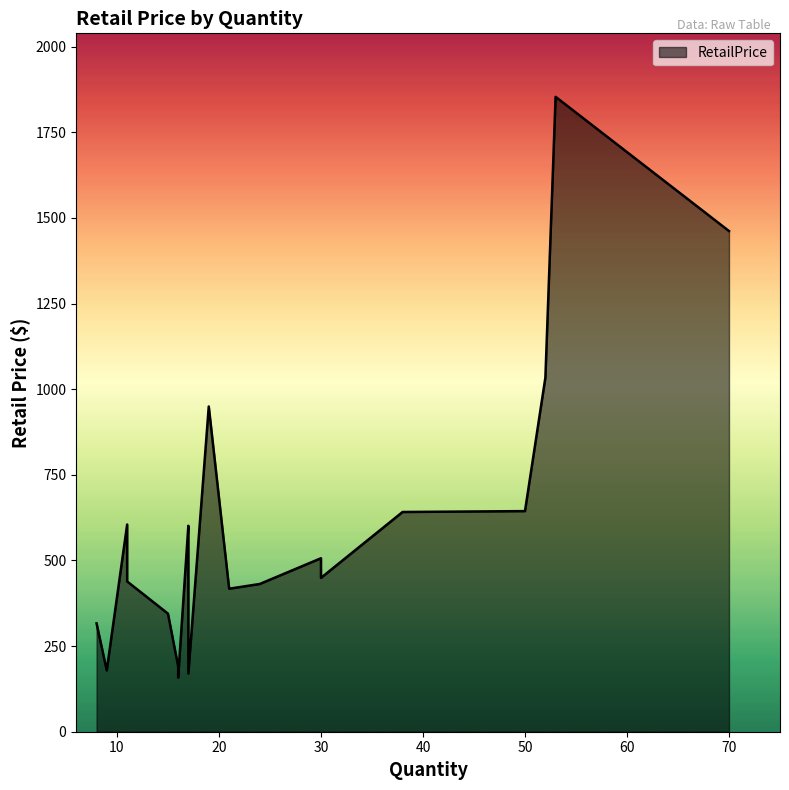

What is the minimum value shown in the chart?

158.1